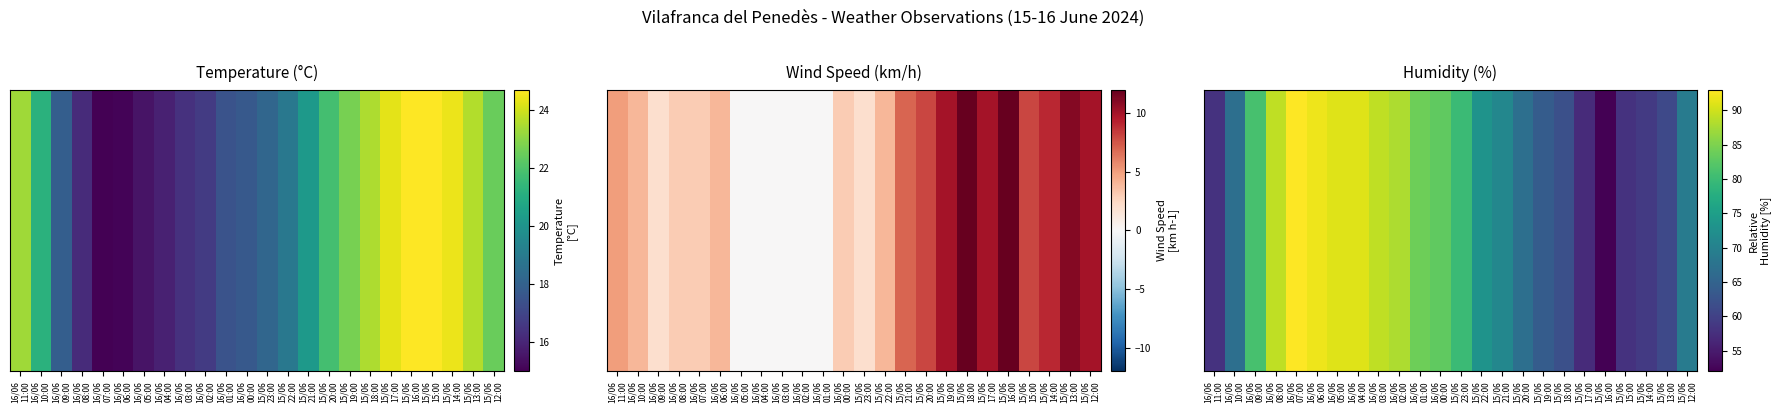

Rank the categories by value from lowest to highest.

15/06
16:00, 15/06
17:00, 16/06
11:00, 15/06
15:00, 15/06
14:00, 15/06
13:00, 15/06
18:00, 15/06
19:00, 16/06
10:00, 15/06
20:00, 15/06
12:00, 15/06
21:00, 15/06
22:00, 15/06
23:00, 16/06
09:00, 16/06
00:00, 16/06
01:00, 16/06
02:00, 16/06
08:00, 16/06
03:00, 16/06
05:00, 16/06
04:00, 16/06
06:00, 16/06
07:00